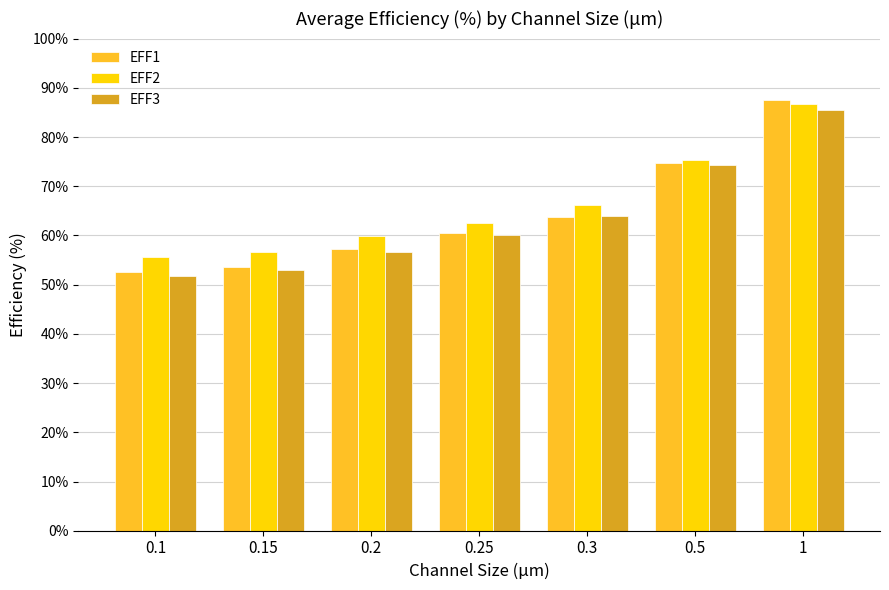

What is the difference between the maximum and minimum values in the EFF3 series?

33.7